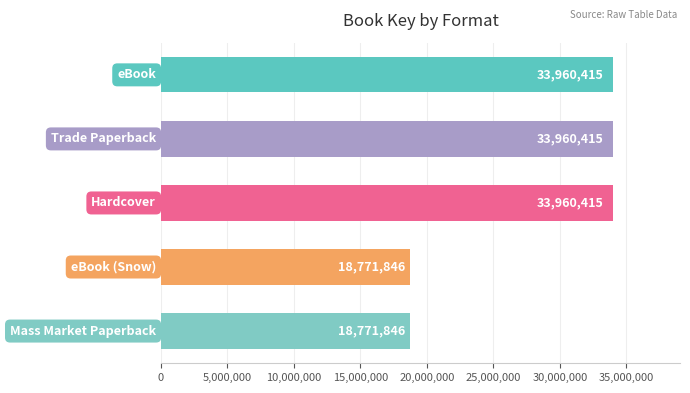

Reading top to bottom, extract all data points from this chart.

33960415	33960415	33960415	18771846	18771846